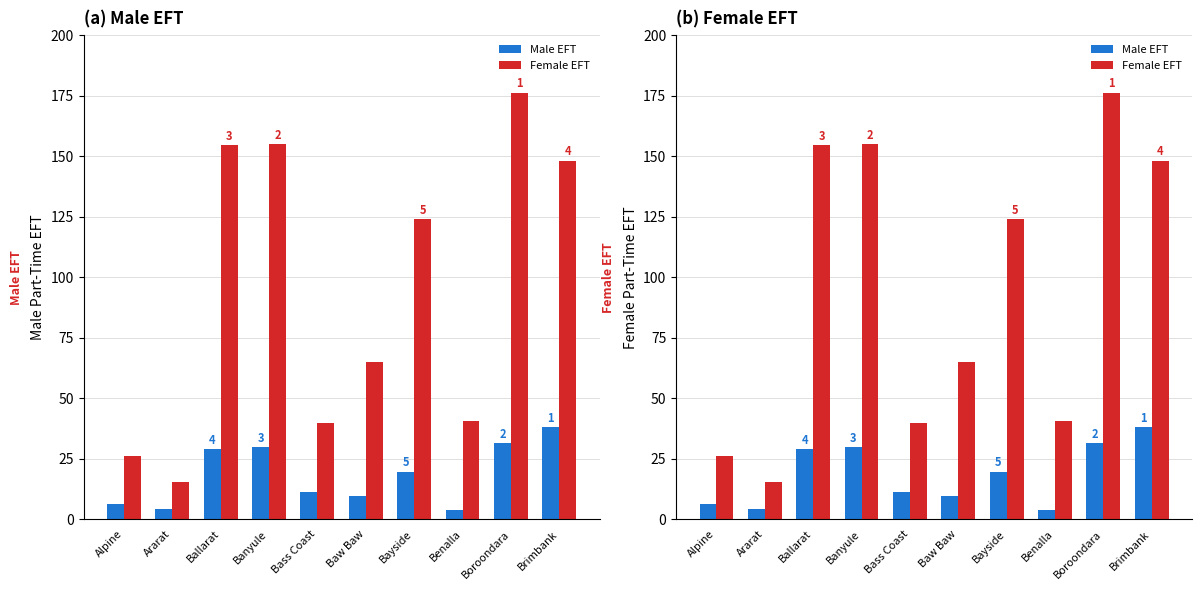

What is the minimum value shown in the chart?

3.7